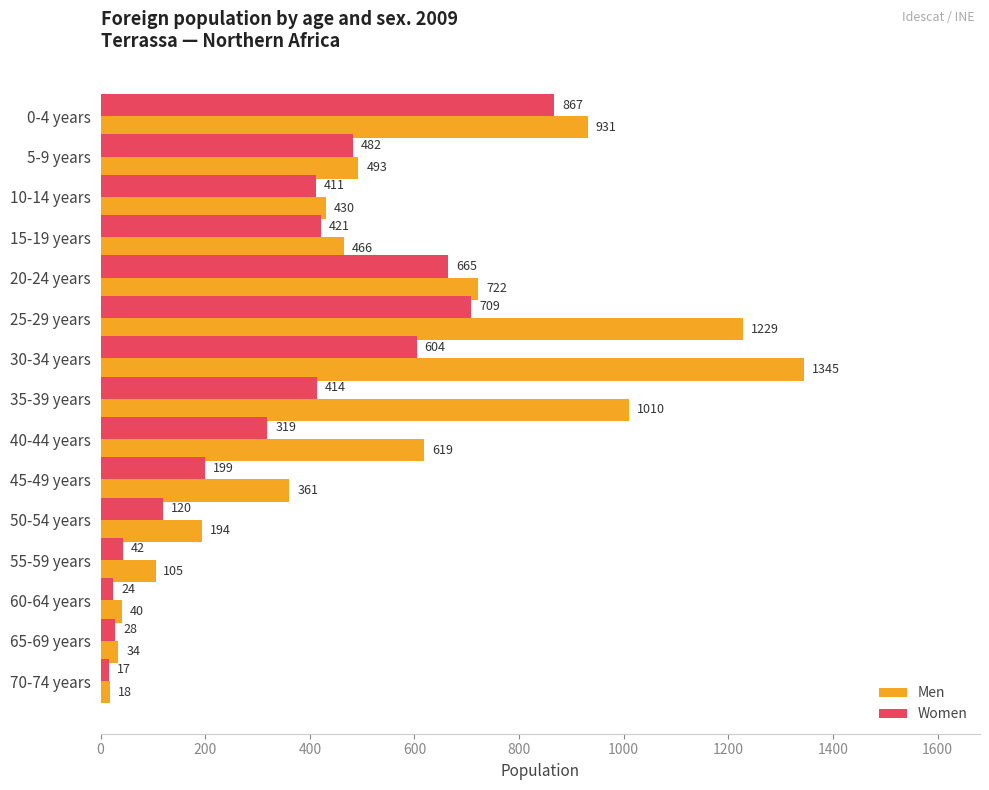

Rank the series by their maximum value, from highest to lowest.

Men, Women